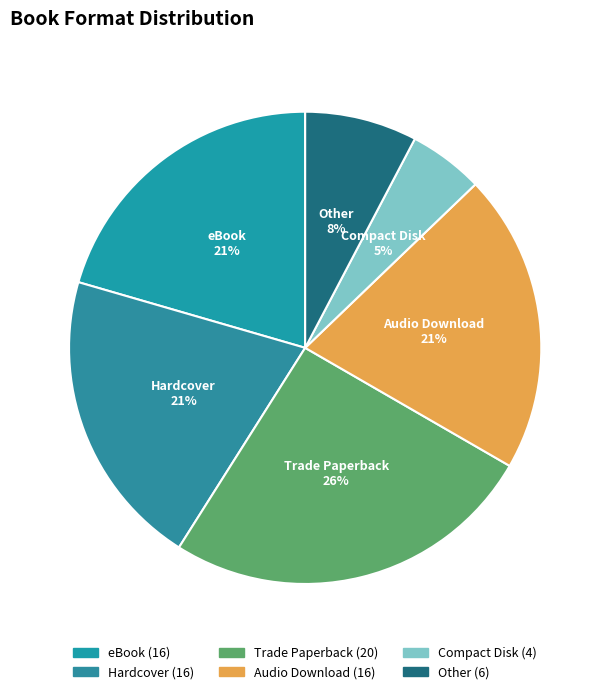

Is there a majority slice in this chart?

No